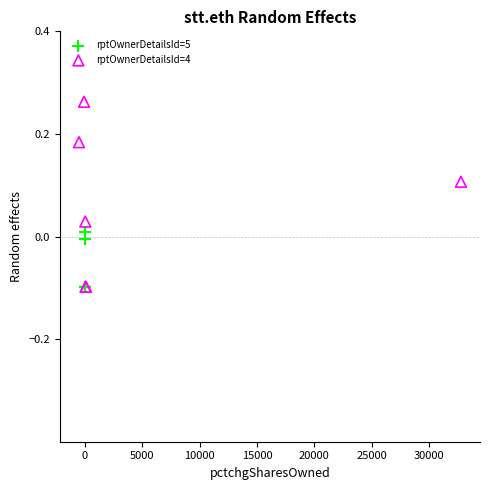

Which series reaches the maximum Y coordinate?

rptOwnerDetailsId=4